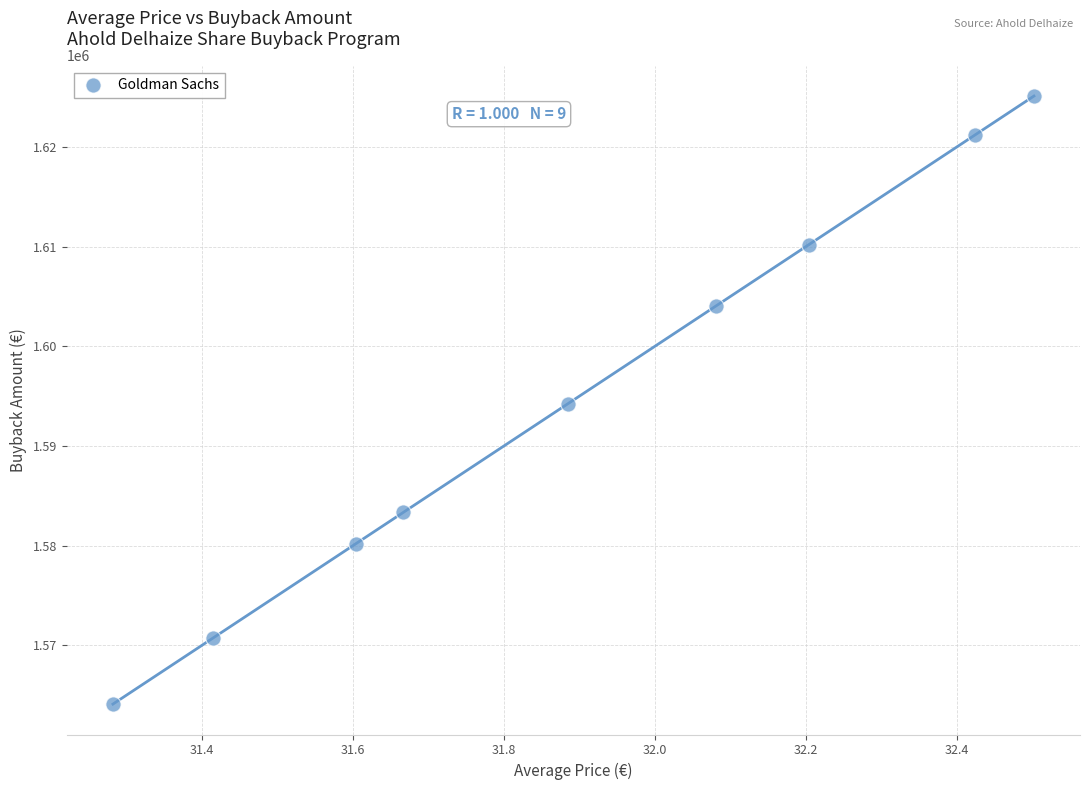

What is the range of Y values (max minus min)?

61025